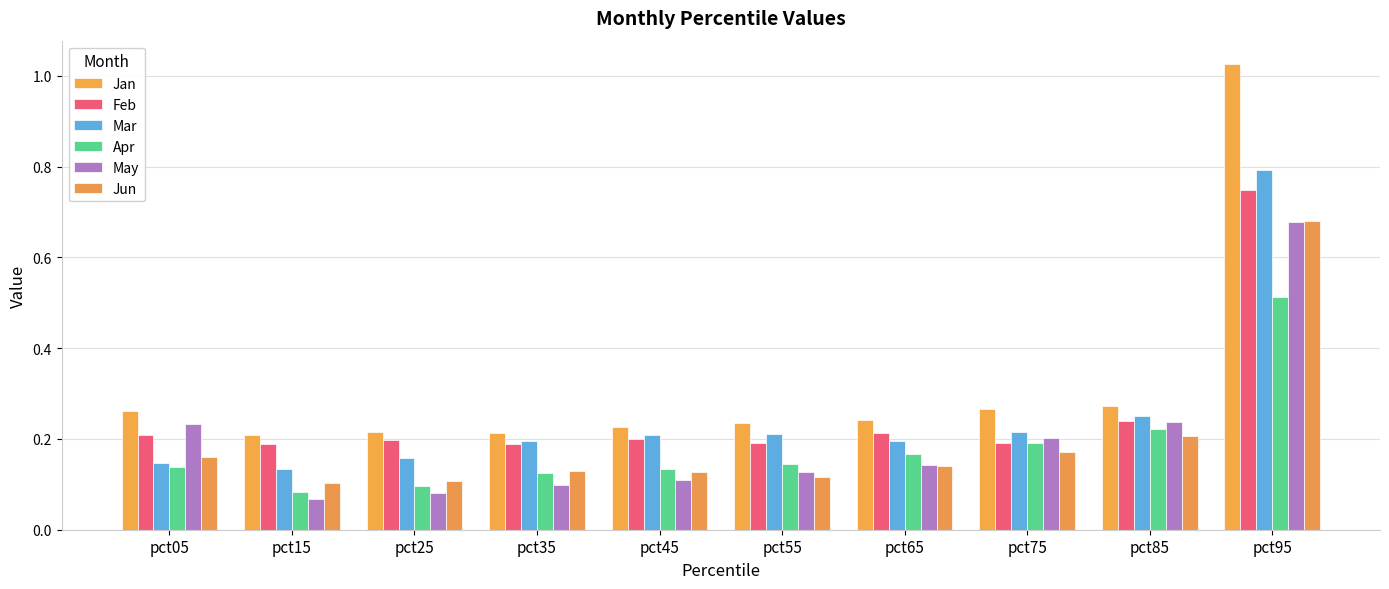

Are the bars horizontal?

No